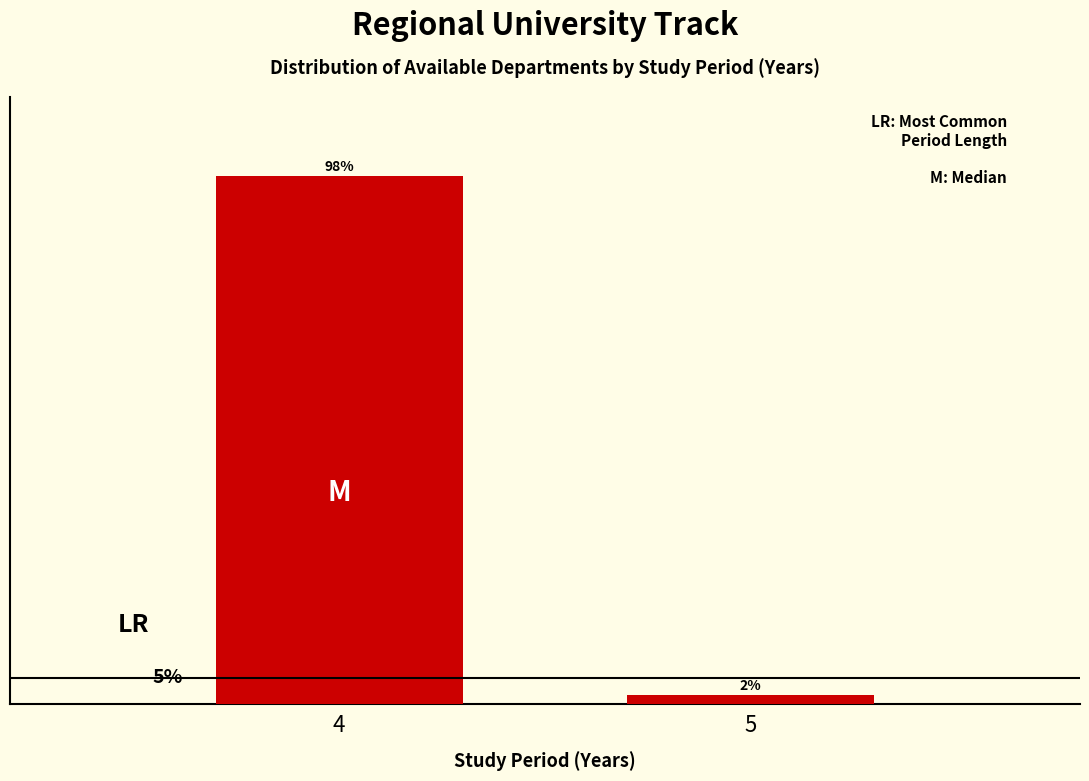

Are the bars horizontal?

No